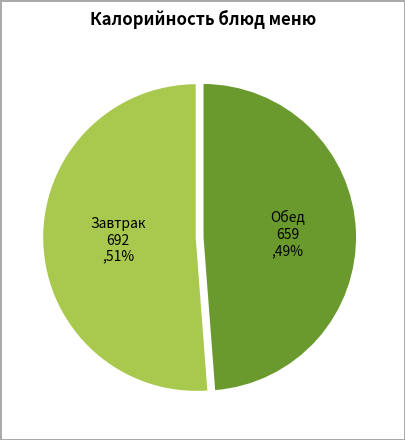

Is there a majority slice in this chart?

Yes